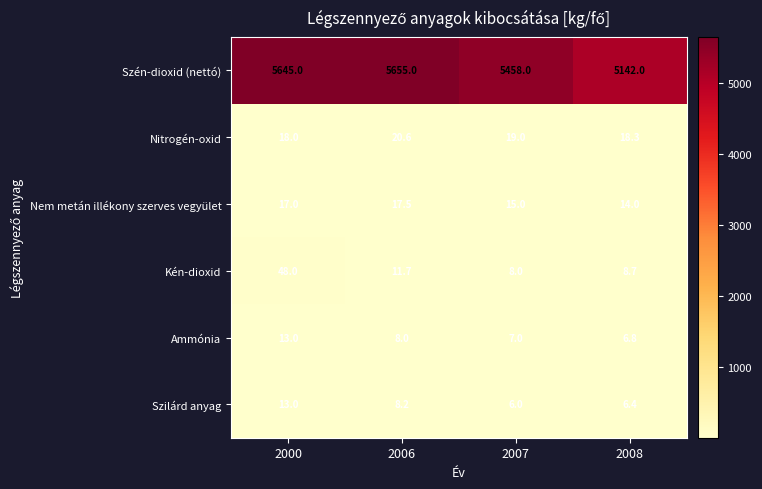

Which series has the largest range (max minus min)?

Szén-dioxid (nettó)